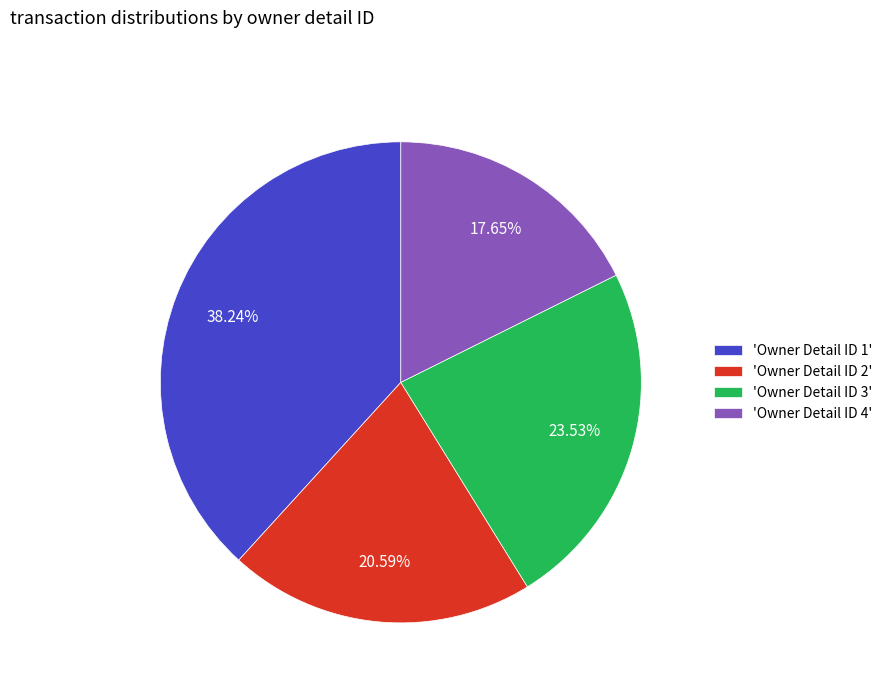

Do 'Owner Detail ID 2' and 'Owner Detail ID 4' together represent more than half of the pie?

No